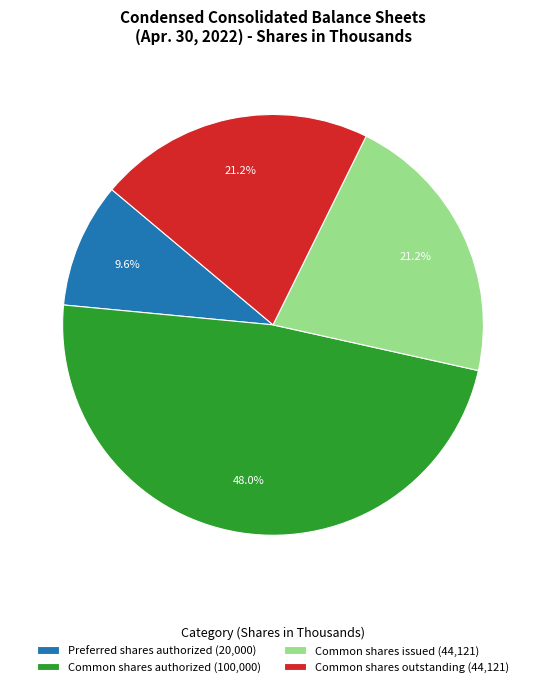

Which has a higher value, Preferred shares authorized (20,000) or Common shares outstanding (44,121)?

Common shares outstanding (44,121)